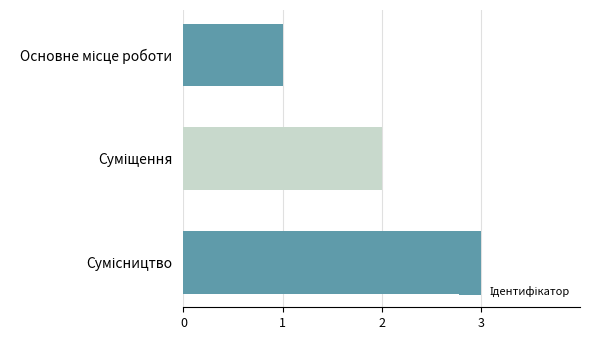

What is the greatest value displayed?

3